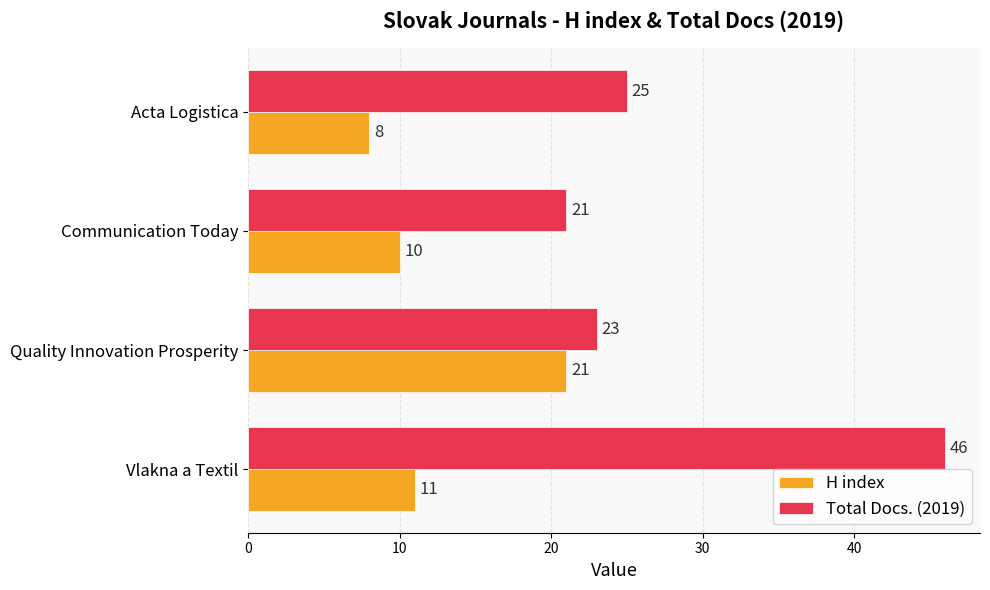

At which category is the sum across all series the highest?

Vlakna a Textil